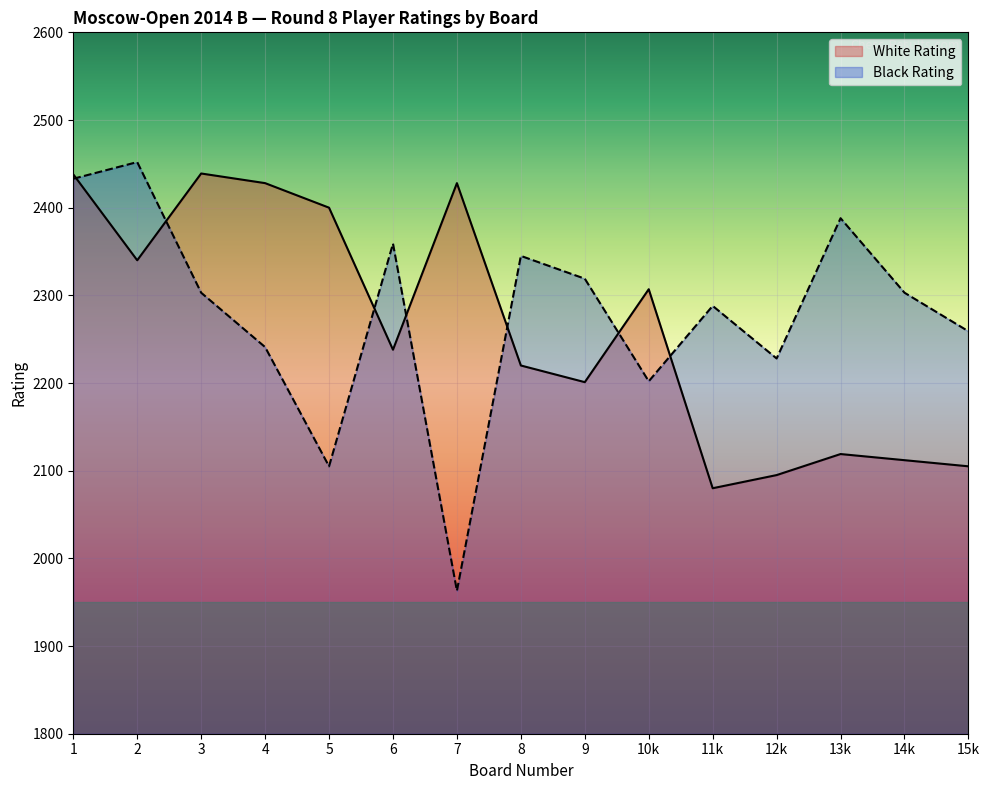

Where is White Rating nearest to the value 2259?

6